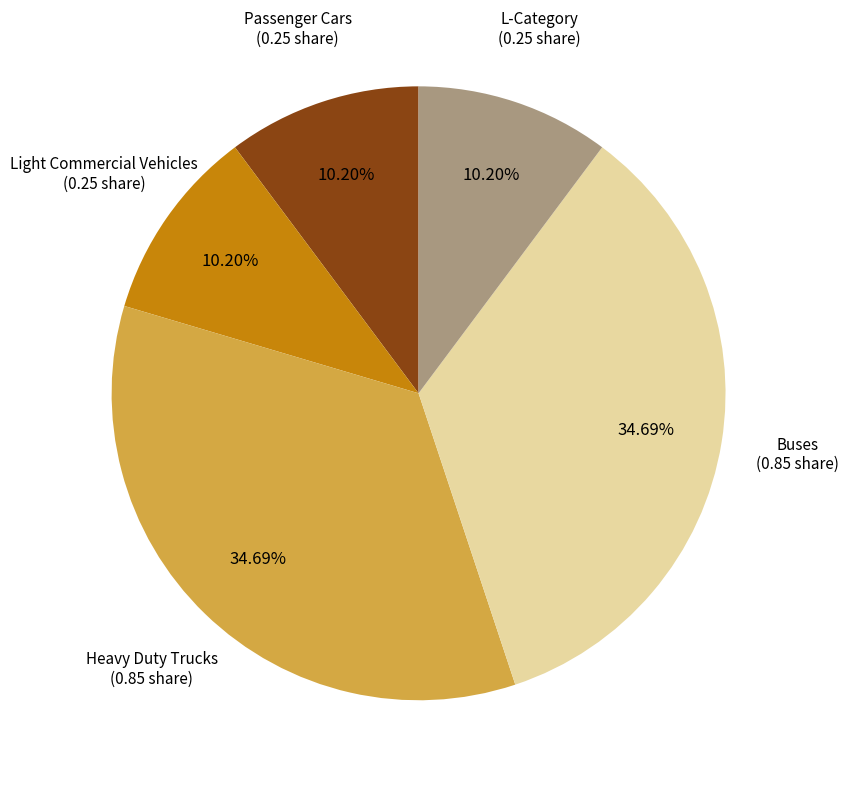

Does any single category account for the majority?

No